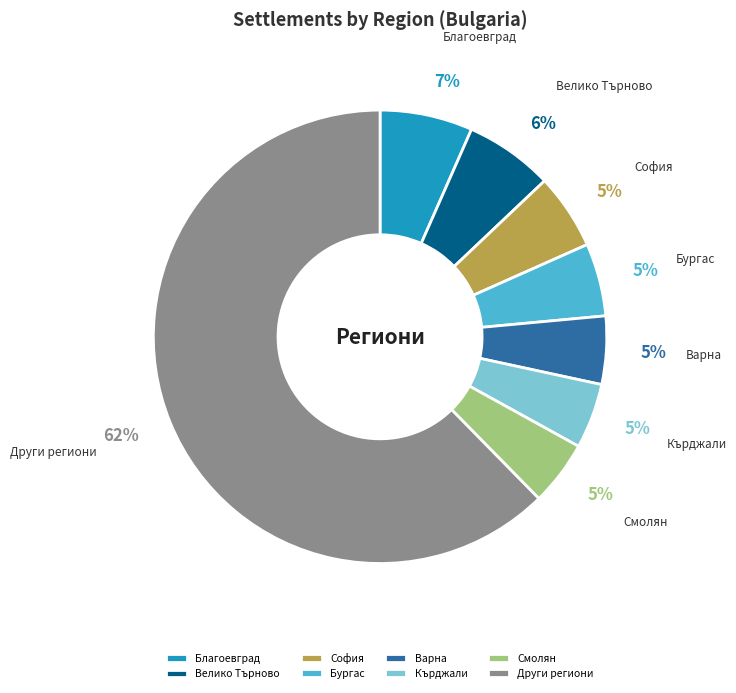

Count the number of slices in the pie.

8